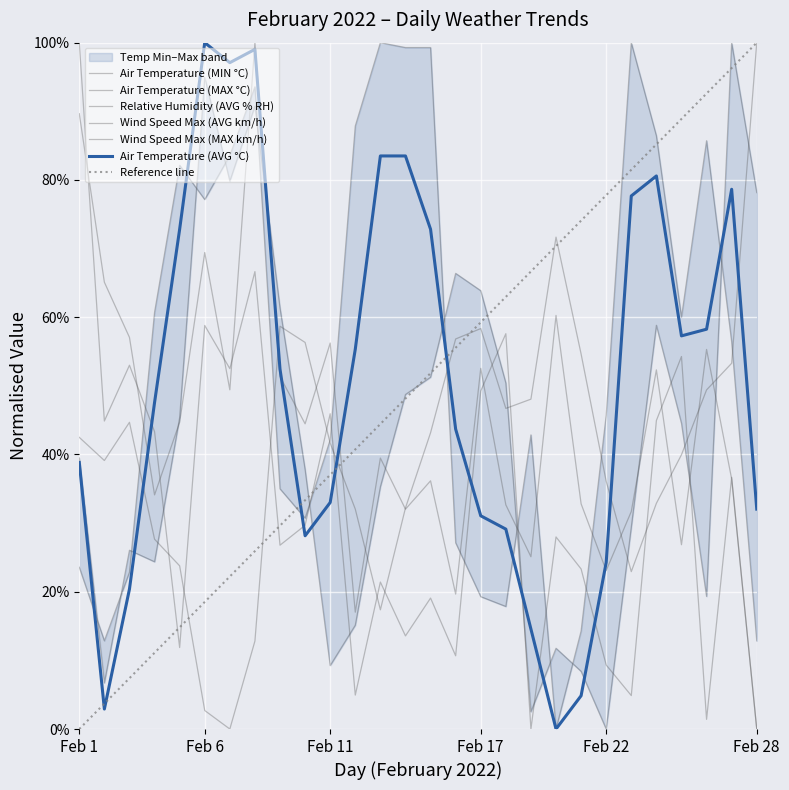

The value of Relative Humidity (AVG % RH) at Feb 23 is 22.9. True or false?

True